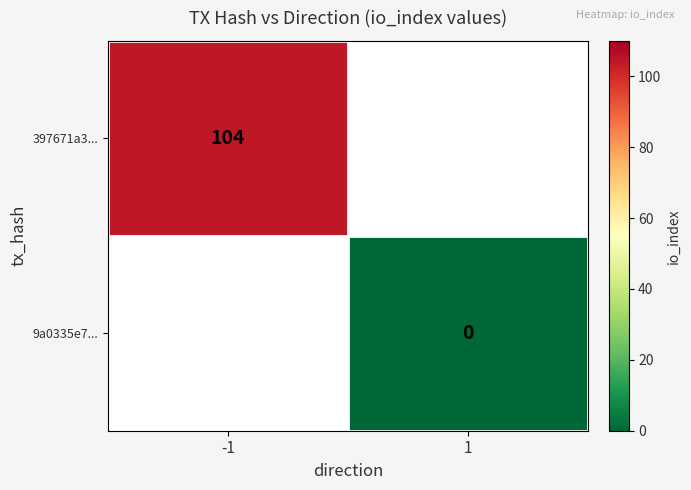

Which category has the highest value across all series?

-1